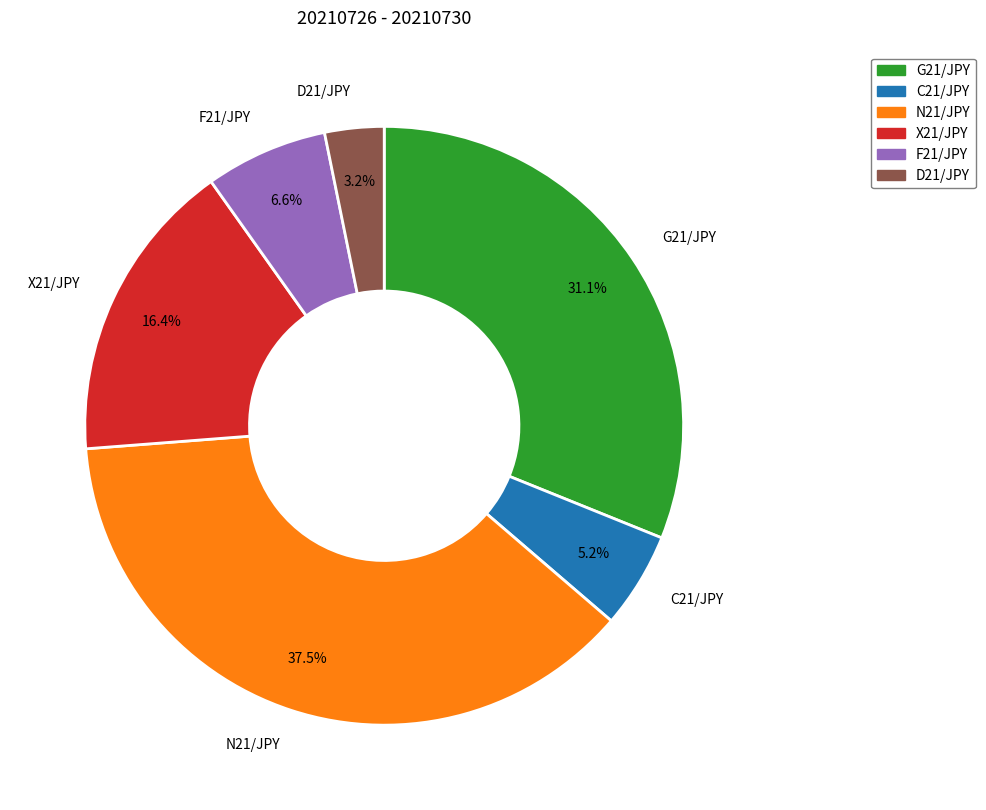

What is the smallest slice in the pie chart?

D21/JPY